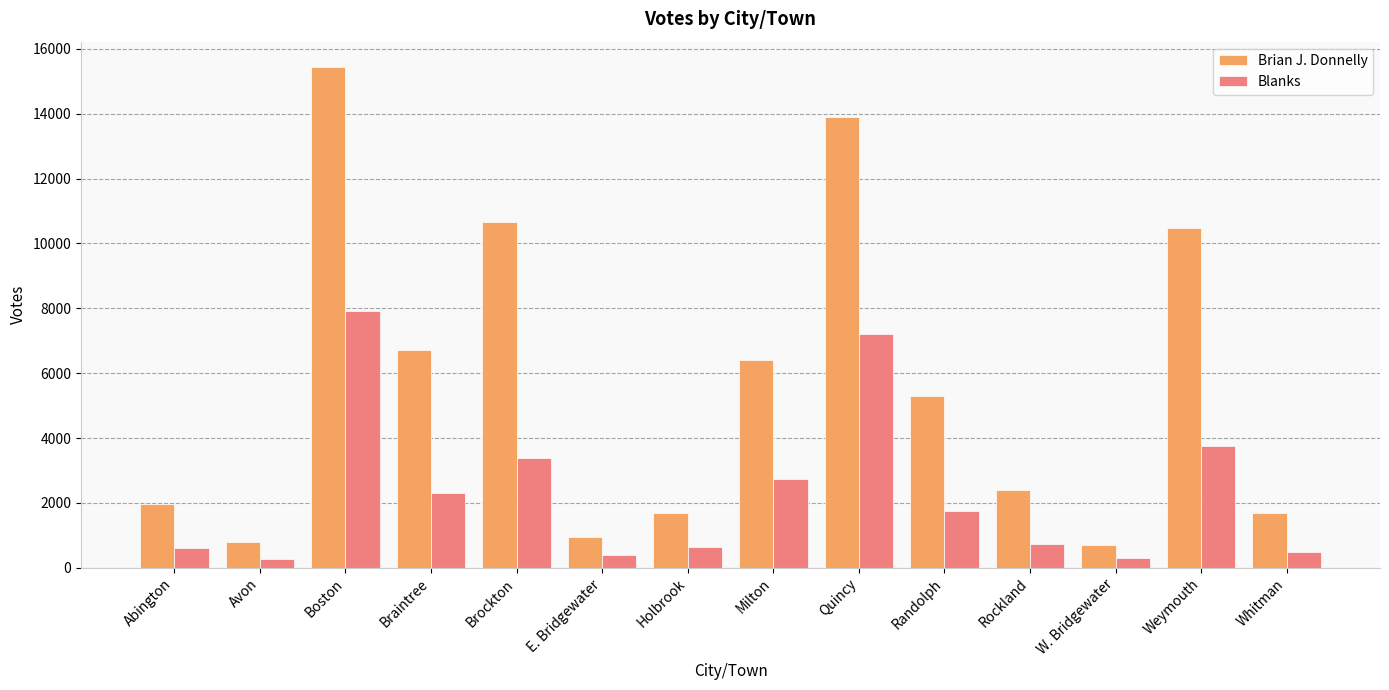

What is the label of the 1st bar from the left?

Abington